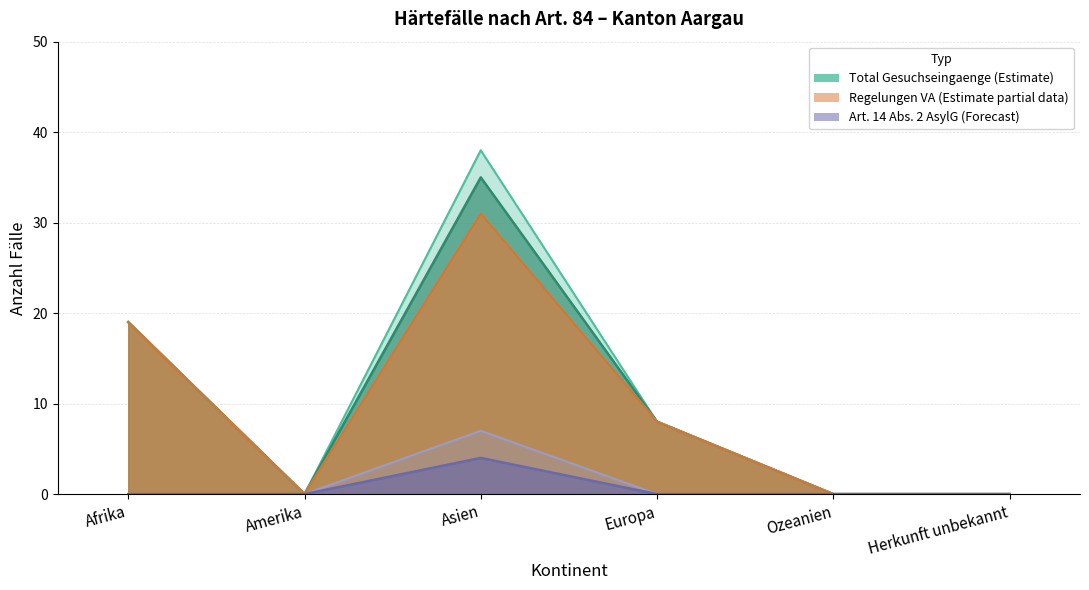

Which series changed the most between Asien and Herkunft unbekannt?

Total Gesuchseingaenge